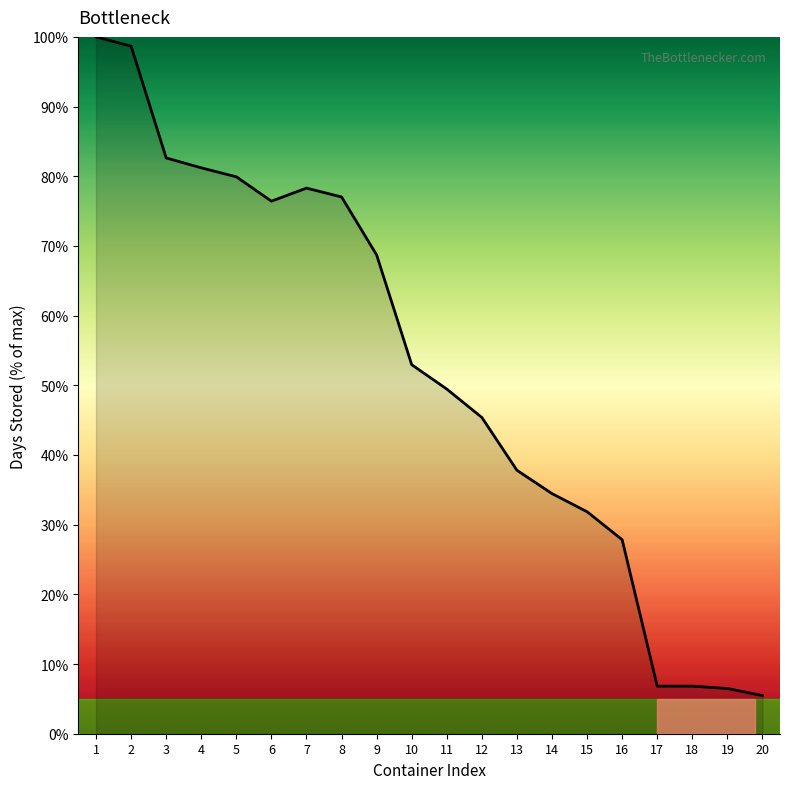

What is the smallest value displayed?

5.5